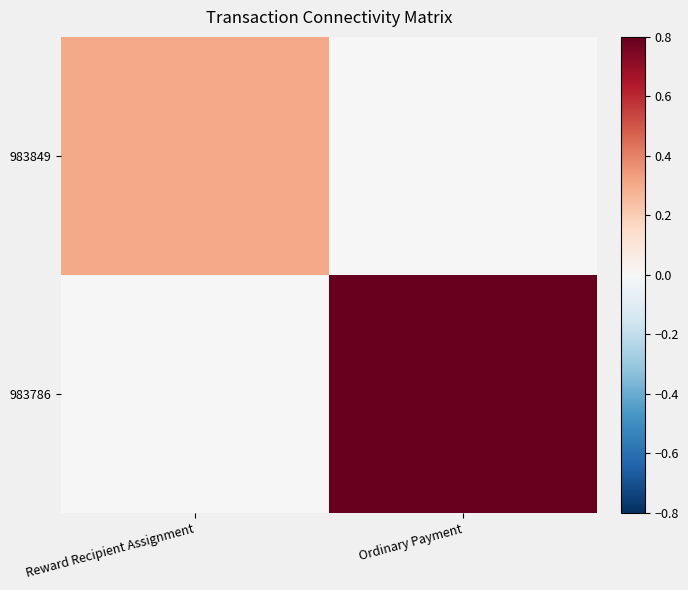

List the series in order of their peak value, lowest first.

983849, 983786